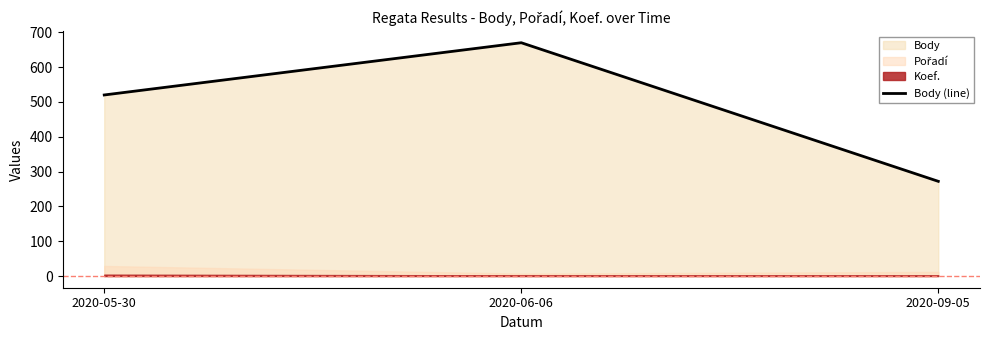

What is the label of the 2nd point from the right?

2020-06-06